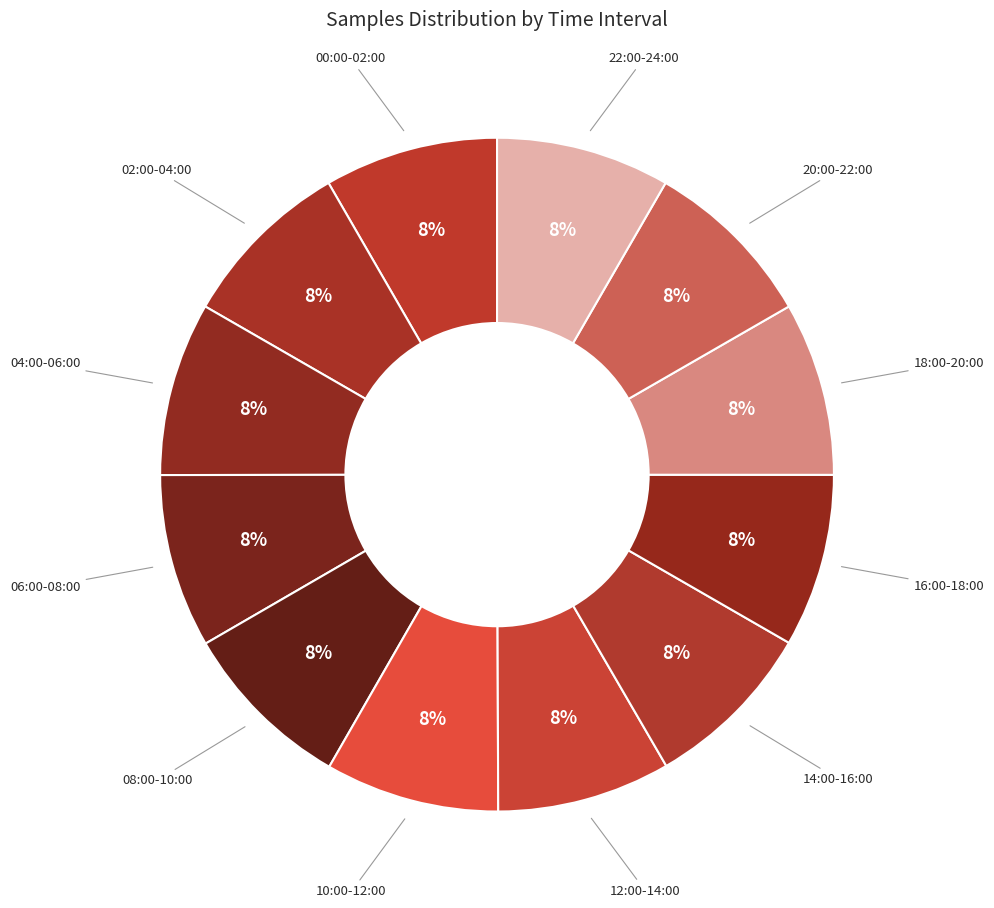

Rank the categories by value from highest to lowest.

10:00-12:00, 08:00-10:00, 04:00-06:00, 20:00-22:00, 02:00-04:00, 06:00-08:00, 22:00-24:00, 00:00-02:00, 18:00-20:00, 12:00-14:00, 16:00-18:00, 14:00-16:00